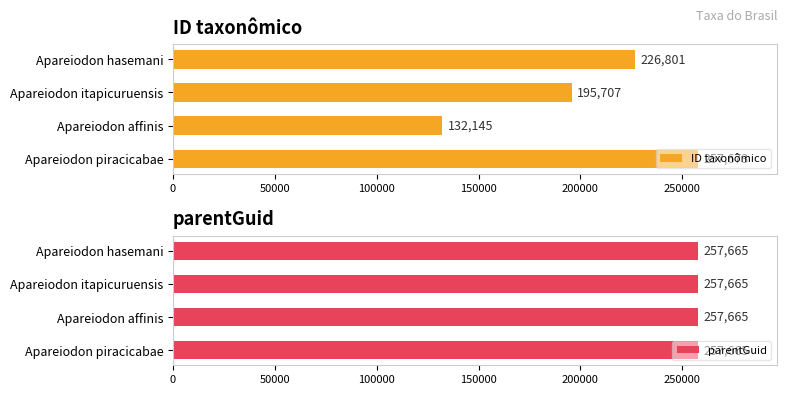

Which series has the largest range (max minus min)?

ID taxonômico